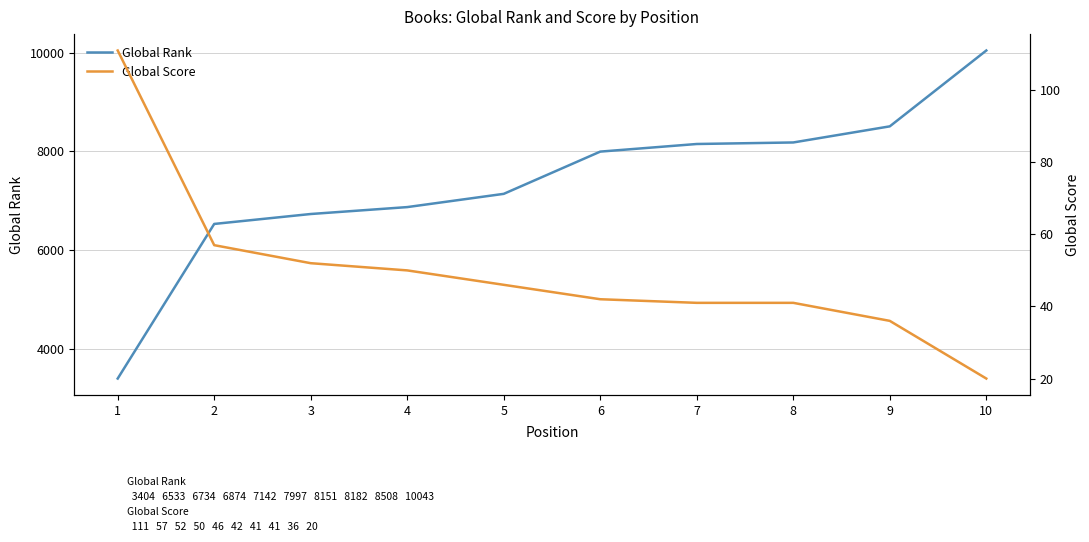

True or false: Global Rank has more than 2 interior local peaks.

False